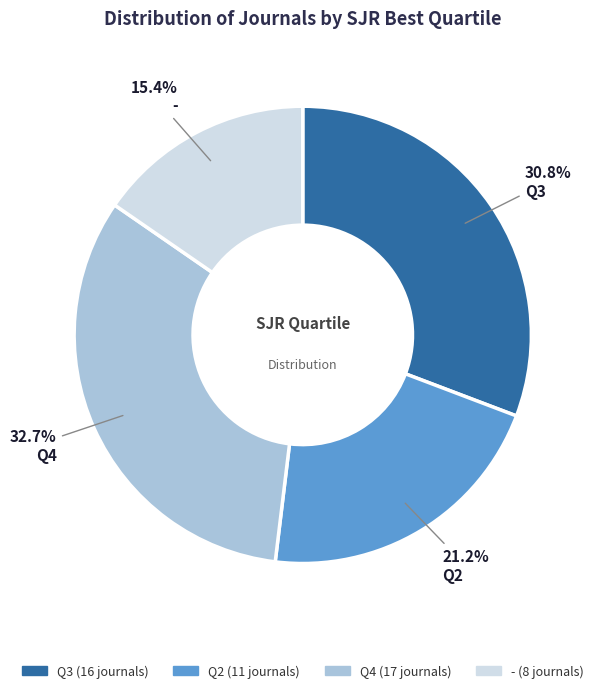

Count the number of slices in the pie.

4